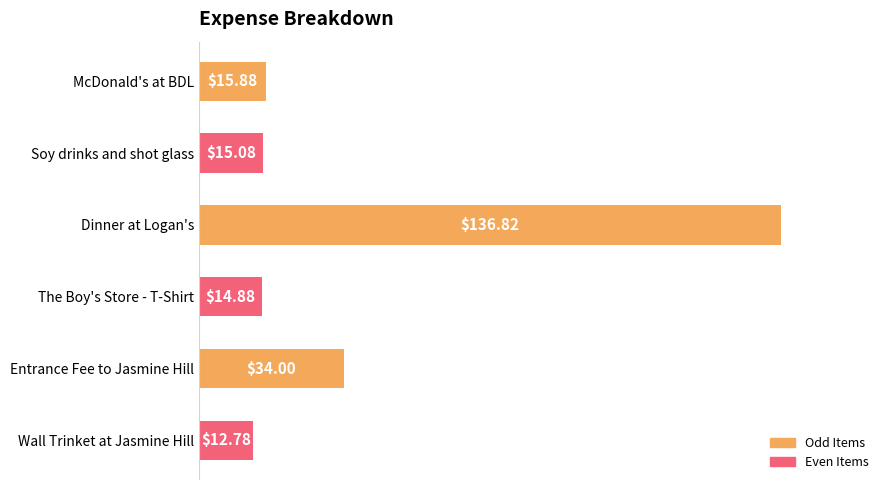

What is the minimum value shown in the chart?

12.8